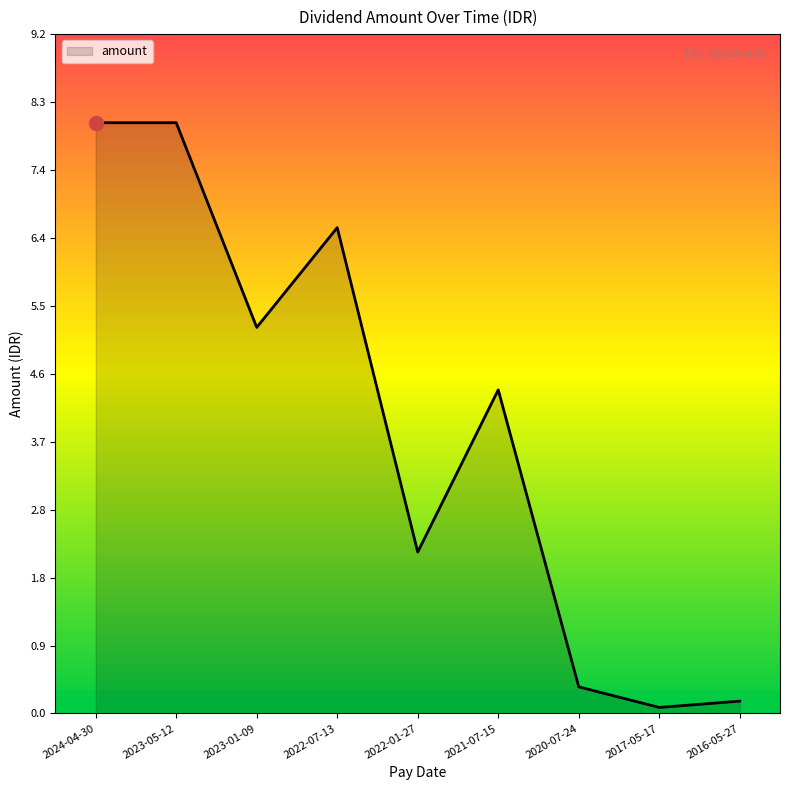

What position from the left is 2023-01-09?

3